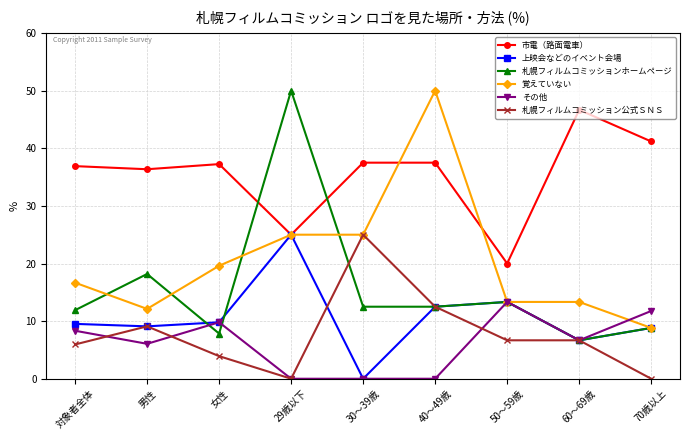

Count the number of categories in the chart.

9